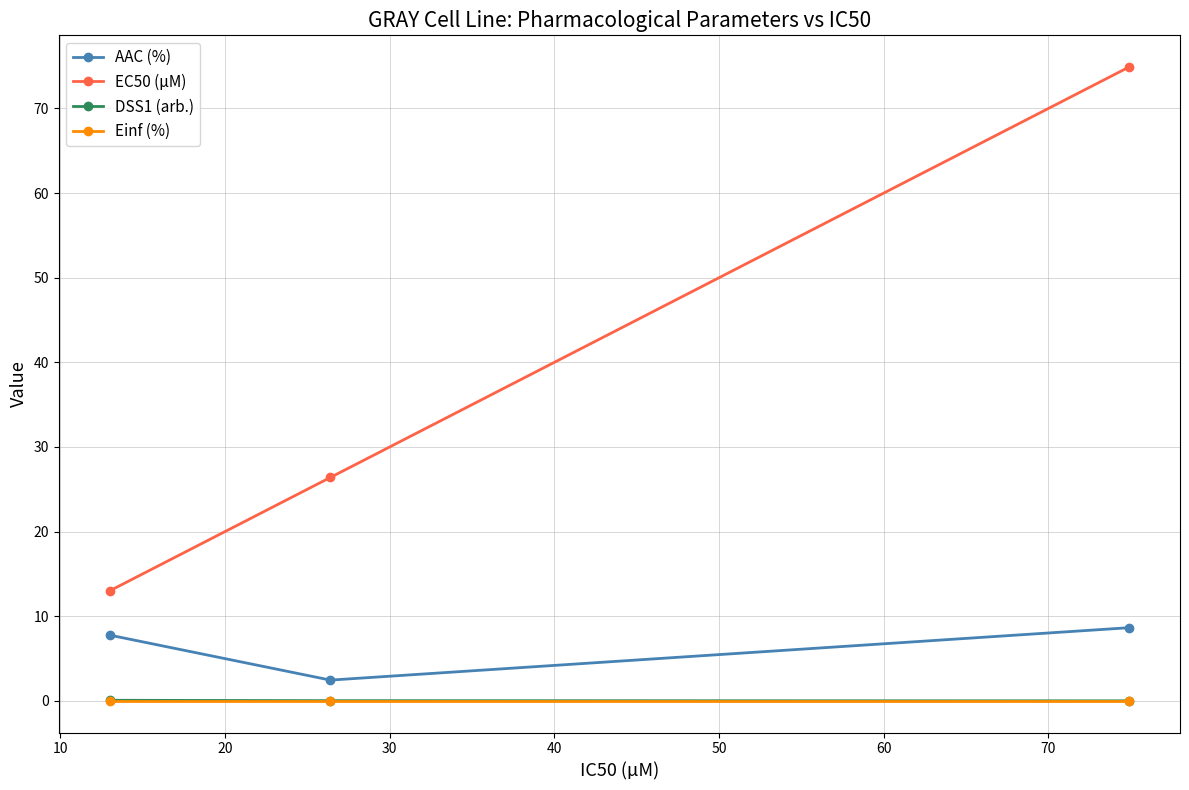

Is it true that Einf (%) equals 0.0 at 0?

True